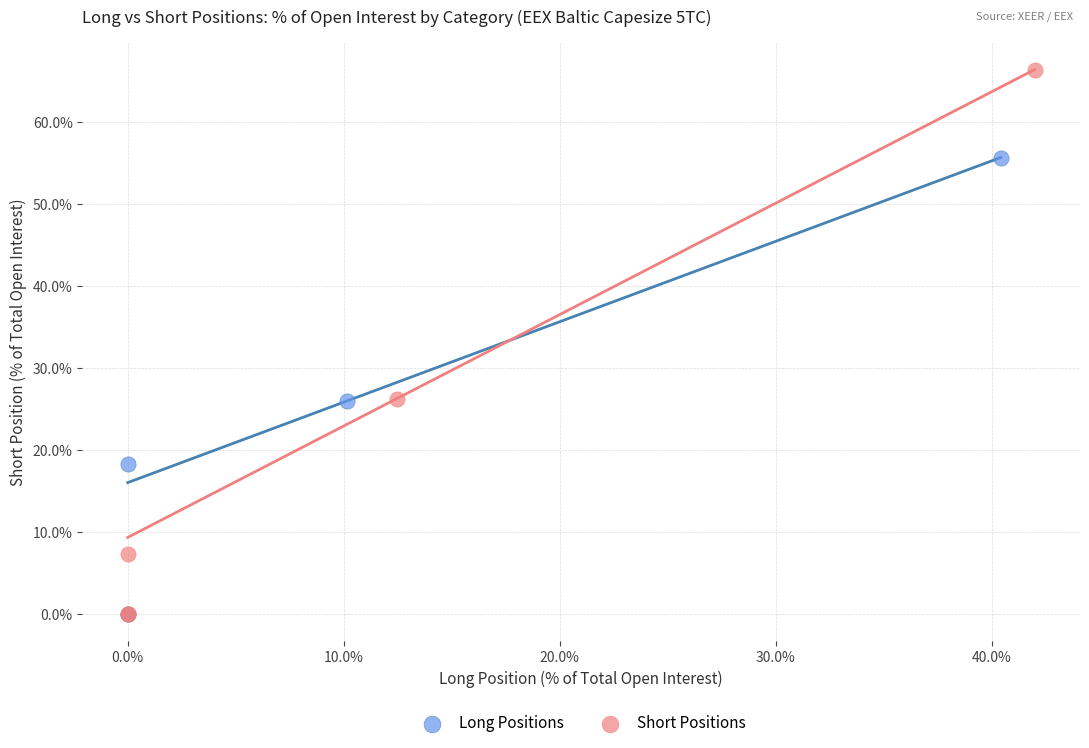

Which series has the largest Y range (max minus min)?

Short Positions